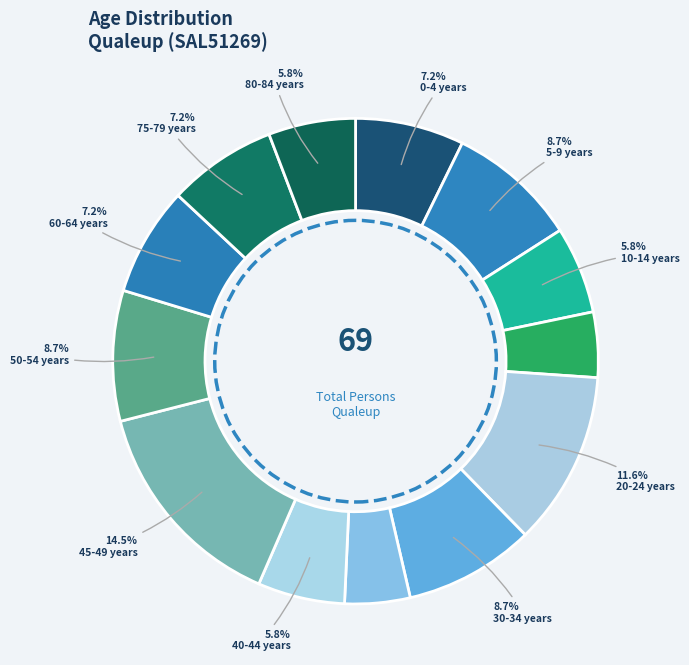

Which slice is the largest?

45-49 years